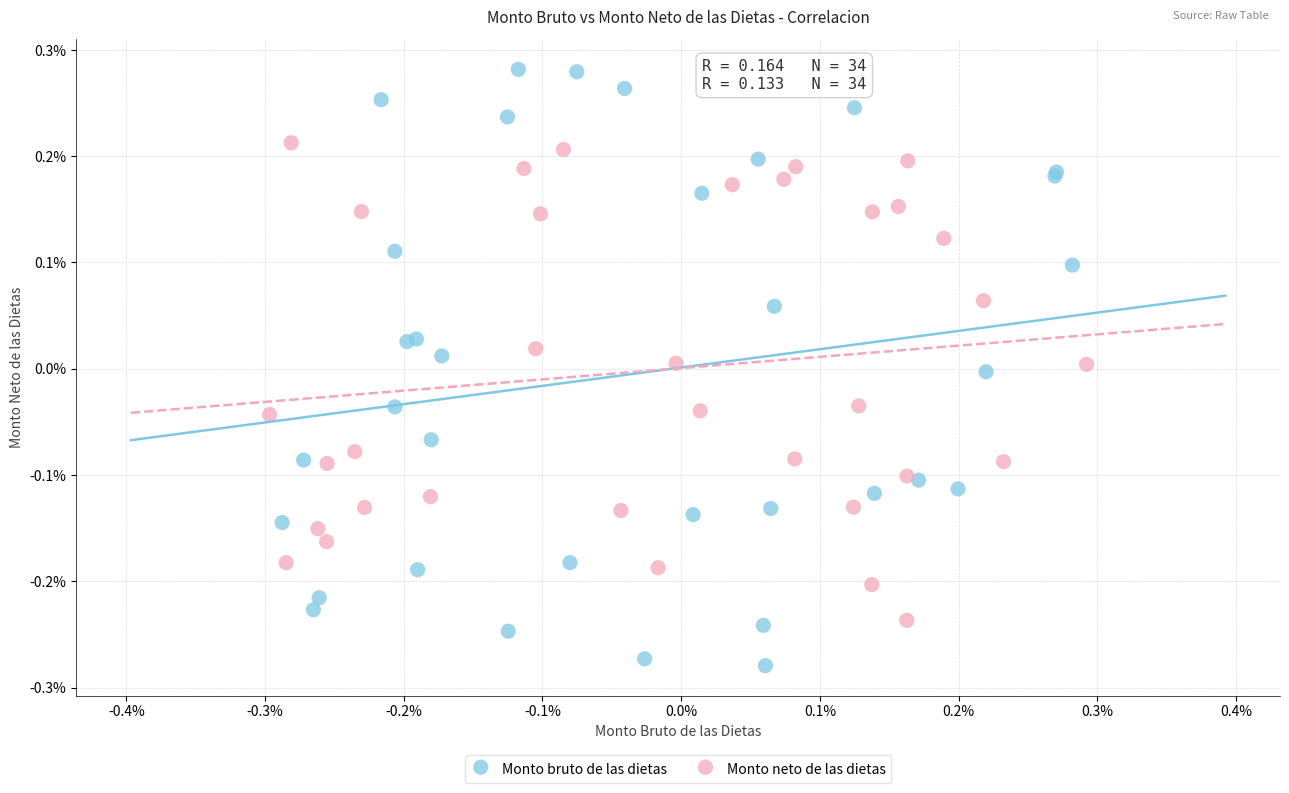

What are all the series names shown in the legend?

Monto bruto de las dietas, Monto neto de las dietas